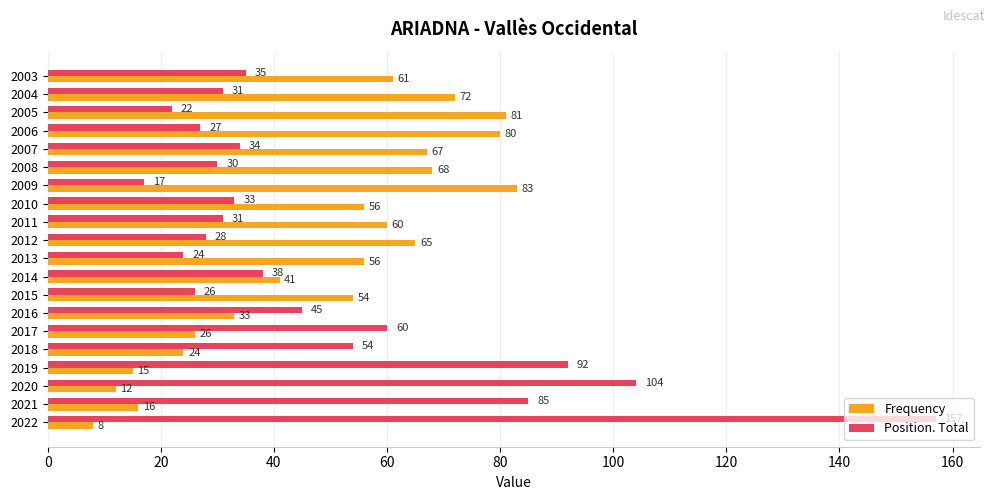

At which category is the sum across all series the highest?

2022